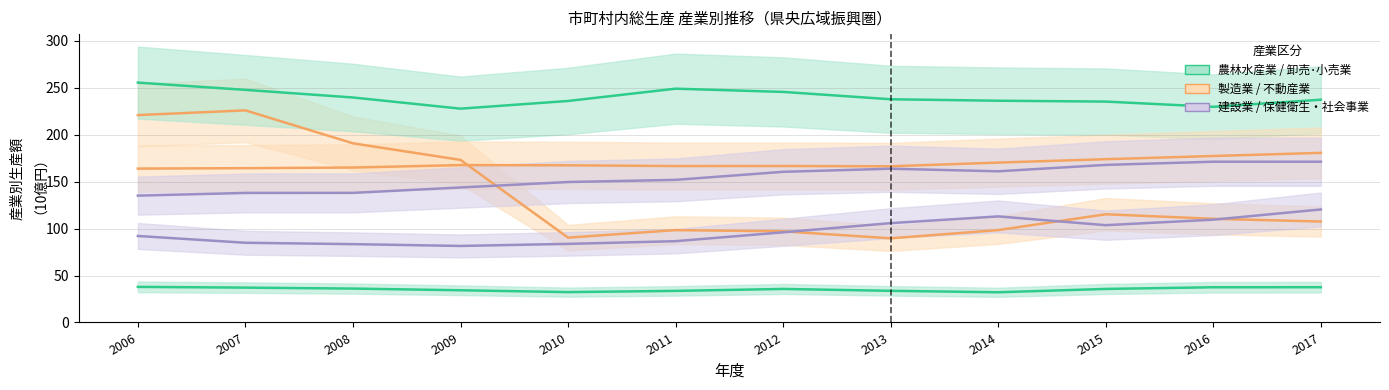

Which series has the largest total across all categories?

卸売･小売業